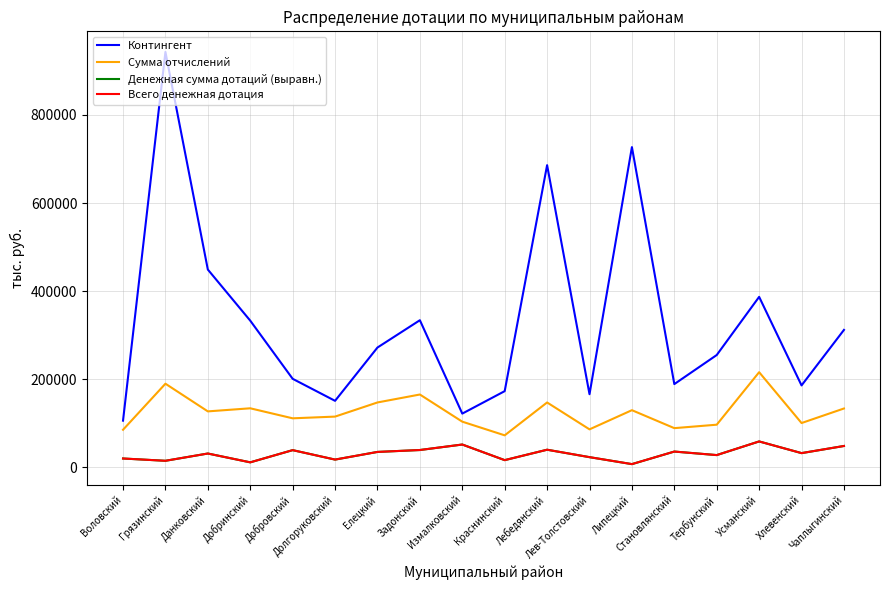

Reading left to right, transcribe all the data shown in this chart.

Контингент: Воловский=106000.0	Грязинский=943000.0	Данковский=449000.0	Добринский=333000.0	Добровский=201000.0	Долгоруковский=151000.0	Елецкий=272000.0	Задонский=334000.0	Измалковский=122000.0	Краснинский=173000.0	Лебедянский=686000.0	Лев-Толстовский=166000.0	Липецкий=727000.0	Становлянский=189000.0	Тербунский=255000.0	Усманский=387000.0	Хлевенский=186000.0	Чаплыгинский=312000.0
Сумма отчислений: Воловский=85320.5	Грязинский=189875.0	Данковский=127049.0	Добринский=134051.0	Добровский=111311.0	Долгоруковский=115198.9	Елецкий=147320.9	Задонский=165355.0	Измалковский=103700.0	Краснинский=72683.3	Лебедянский=147292.6	Лев-Толстовский=86252.4	Липецкий=129777.0	Становлянский=88997.8	Тербунский=96823.2	Усманский=216012.0	Хлевенский=100590.6	Чаплыгинский=133600.8
Денежная сумма дотаций (выравн.): Воловский=20091.4	Грязинский=14889.4	Данковский=31399.9	Добринский=11369.5	Добровский=39063.2	Долгоруковский=17628.2	Елецкий=35011.9	Задонский=39350.1	Измалковский=51810.0	Краснинский=16366.4	Лебедянский=40013.3	Лев-Толстовский=23141.0	Липецкий=7337.8	Становлянский=35842.6	Тербунский=27840.3	Усманский=58823.2	Хлевенский=32300.9	Чаплыгинский=48506.1
Всего денежная дотация: Воловский=20091.4	Грязинский=14889.4	Данковский=31399.9	Добринский=11369.5	Добровский=39063.2	Долгоруковский=17628.2	Елецкий=35011.9	Задонский=39350.1	Измалковский=51810.0	Краснинский=16366.4	Лебедянский=40013.3	Лев-Толстовский=23141.0	Липецкий=7337.8	Становлянский=35842.6	Тербунский=27840.3	Усманский=58823.2	Хлевенский=32300.9	Чаплыгинский=48506.1